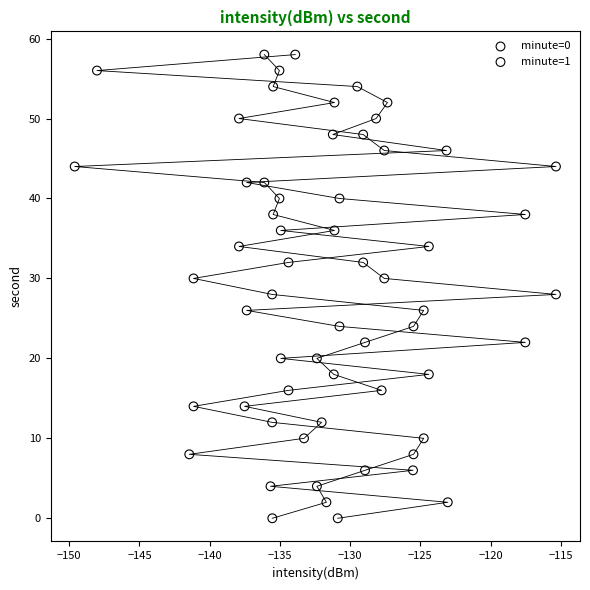

What are all the series names shown in the legend?

minute=0, minute=1